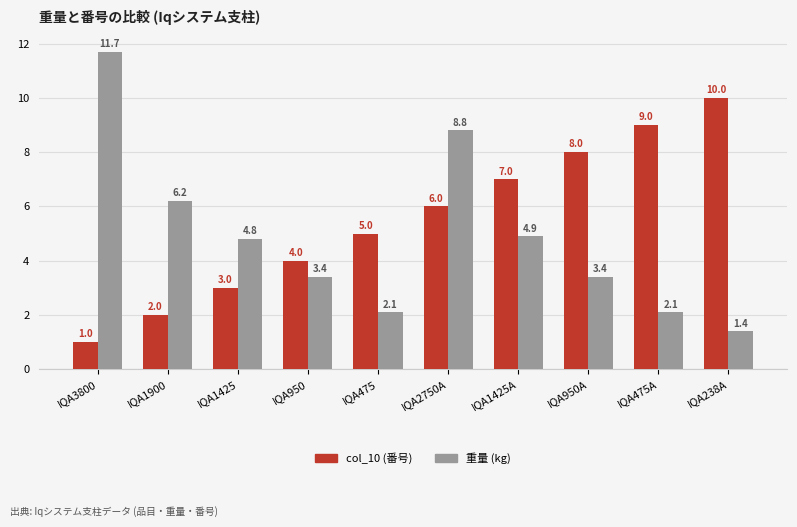

Which series has the largest total across all categories?

col_10 (番号)